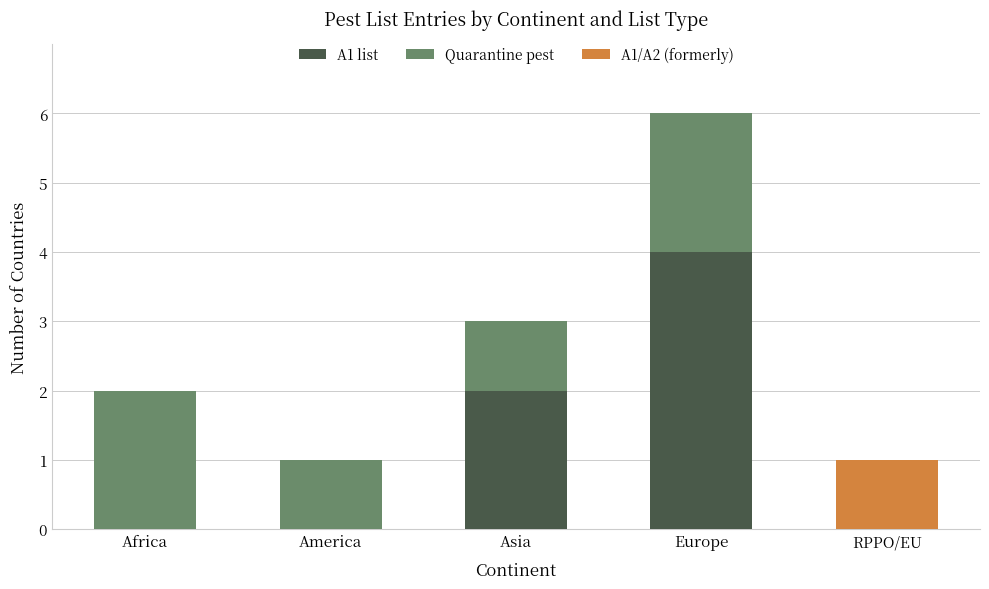

Reading left to right, list the values for the A1 list series.

Africa=0	America=0	Asia=2	Europe=4	RPPO/EU=0